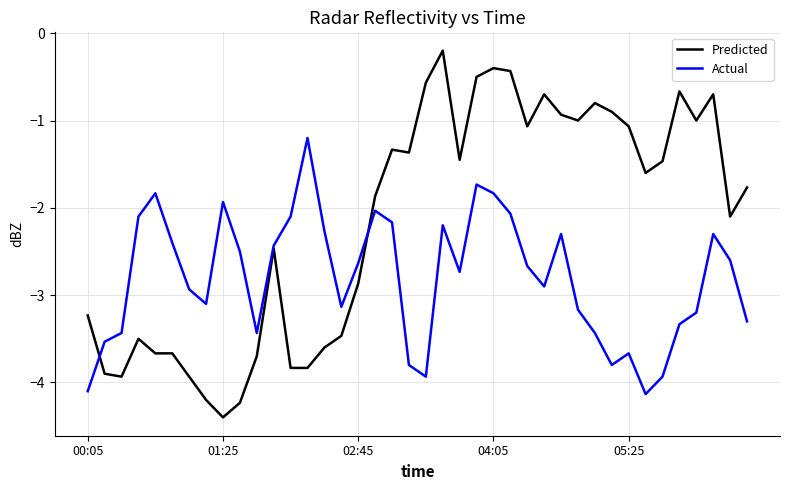

Does the chart have visible grid lines?

Yes